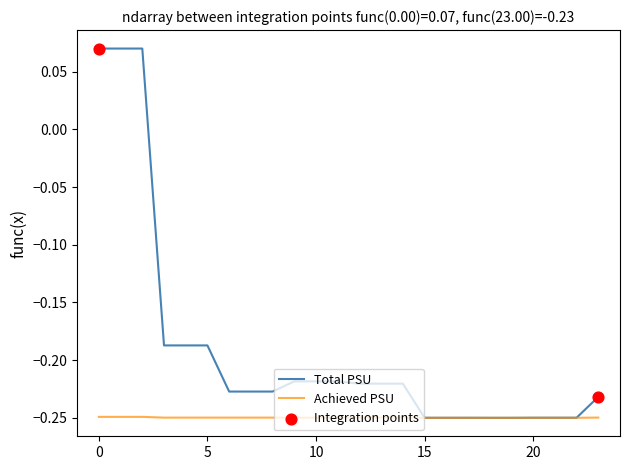

Which series has the largest total across all categories?

Total PSU